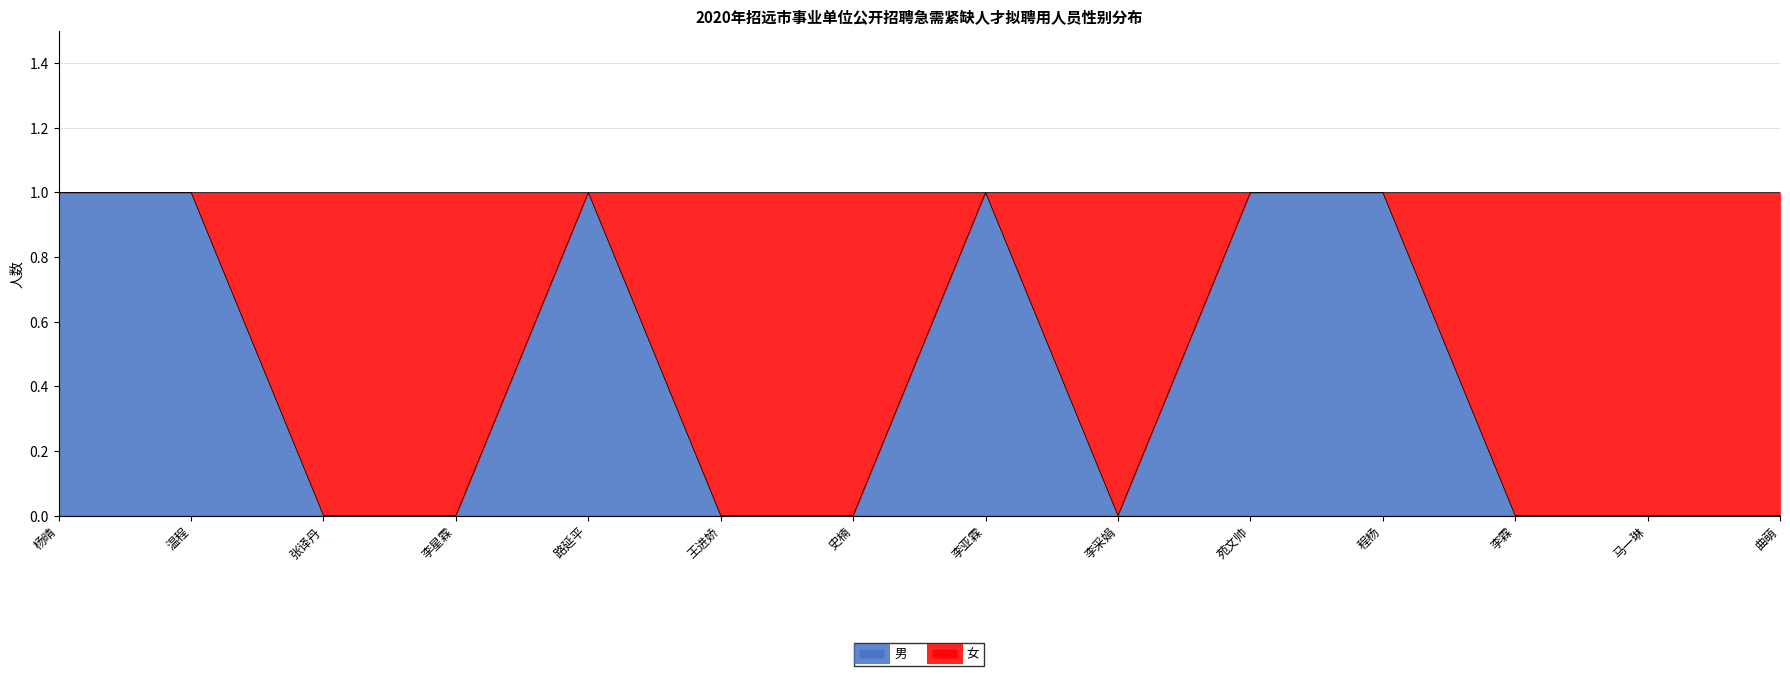

At which label is the value closest to 0?

张译丹